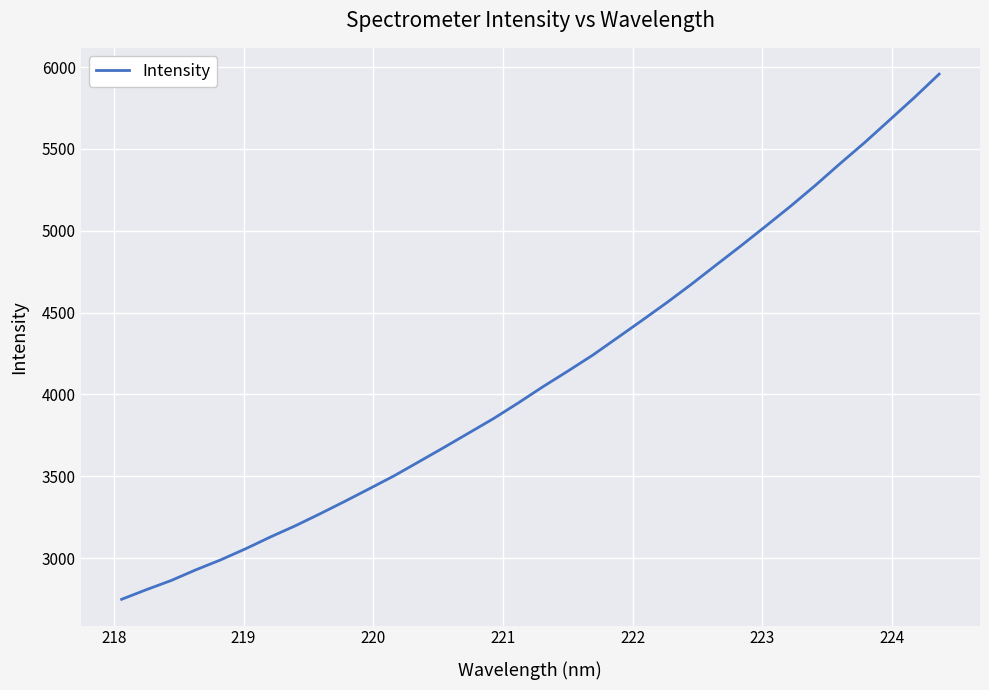

How many lines are shown in the chart?

1